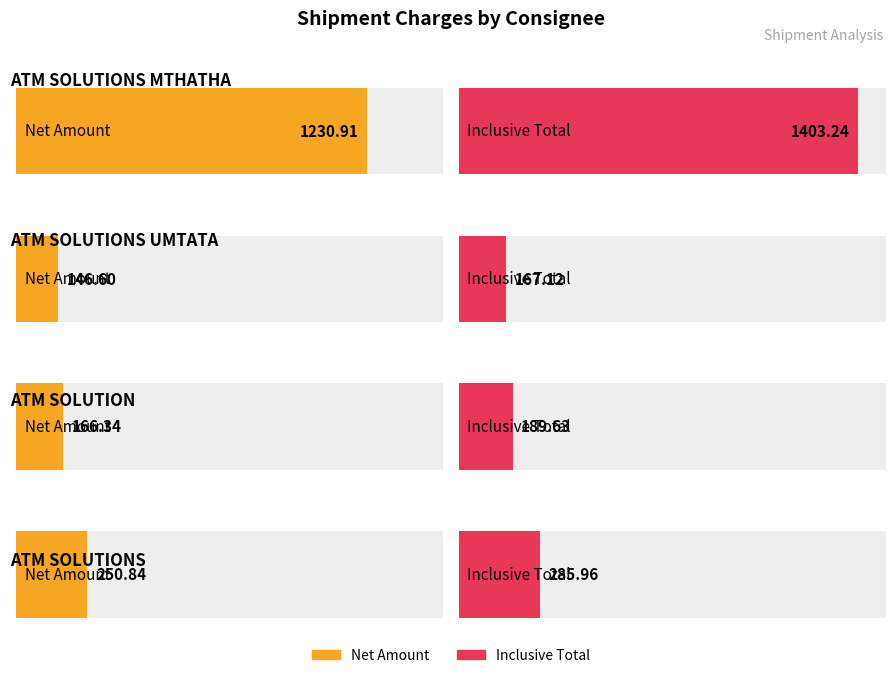

Which series has the largest range (max minus min)?

Inclusive Total